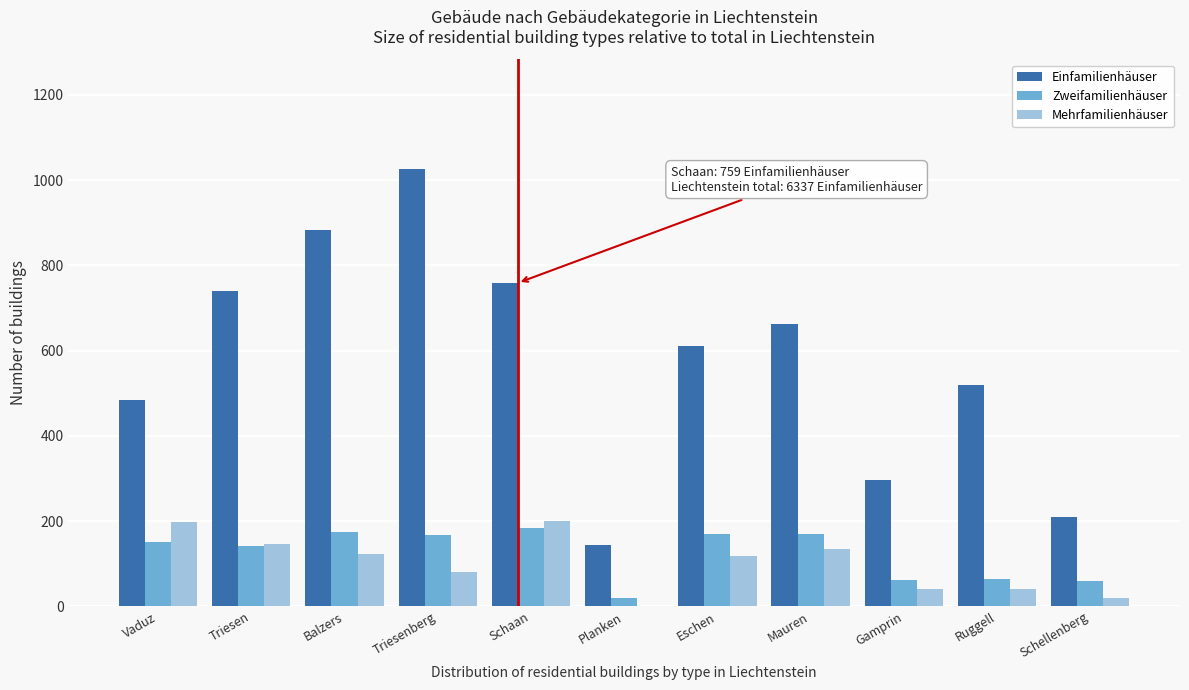

What is the sum of the Zweifamilienhäuser values at Triesenberg and Ruggell?

231